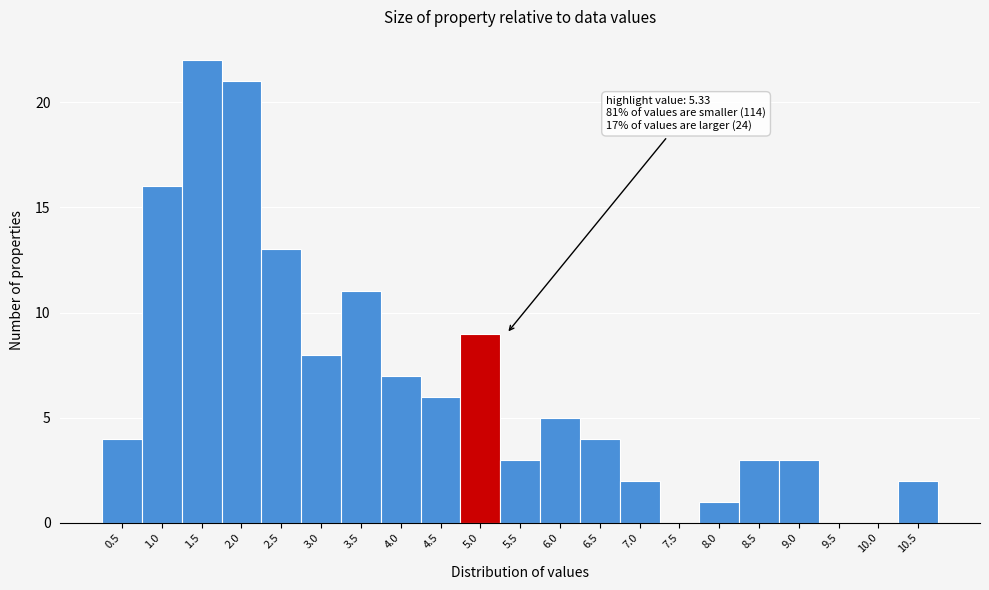

Reading left to right, extract all data points from this chart.

0.5=4	1.0=16	1.5=22	2.0=21	2.5=13	3.0=8	3.5=11	4.0=7	4.5=6	5.0=9	5.5=3	6.0=5	6.5=4	7.0=2	7.5=0	8.0=1	8.5=3	9.0=3	9.5=0	10.0=0	10.5=2